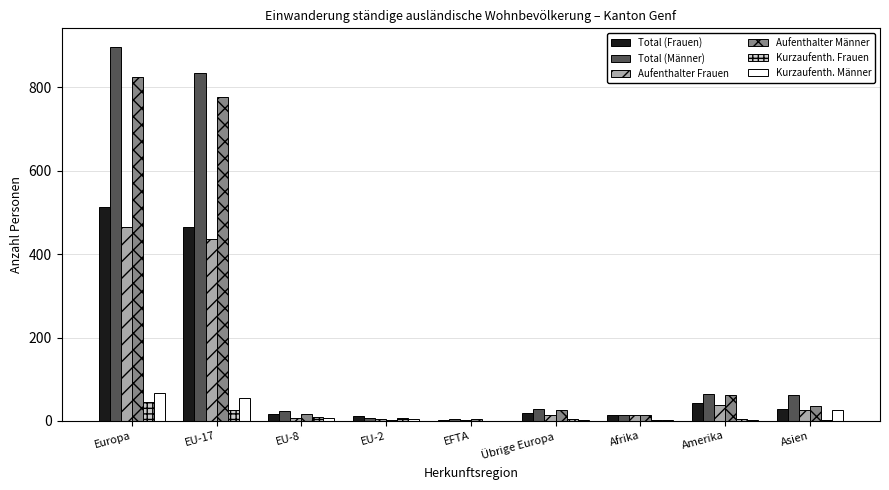

What is the sum of all Total (Frauen) values?

1109